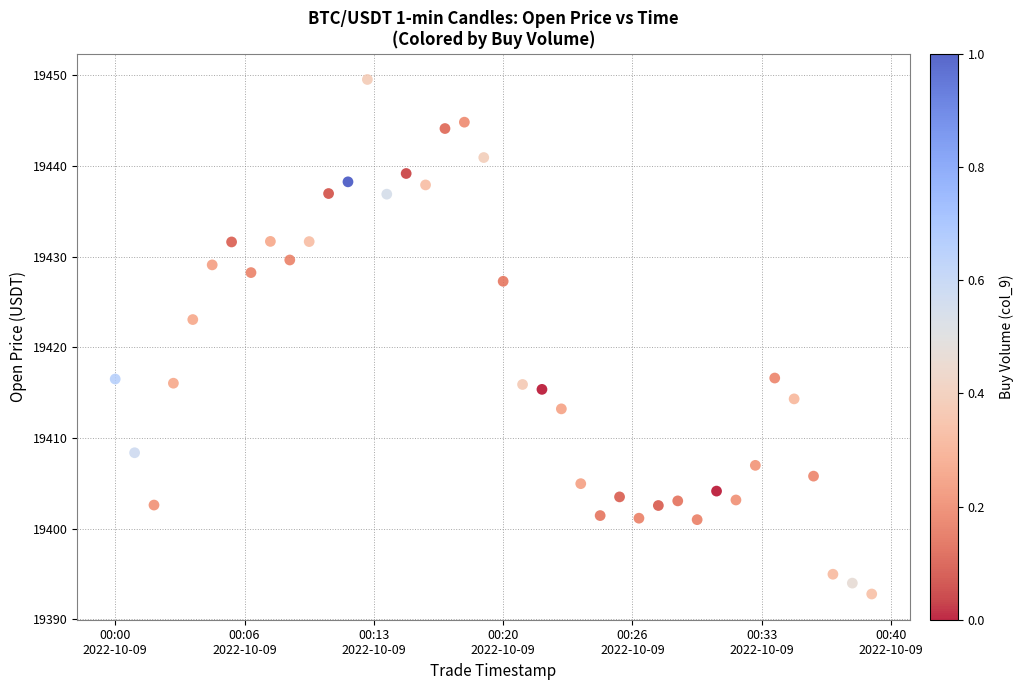

What is the range of X values (max minus min)?

2340000.0